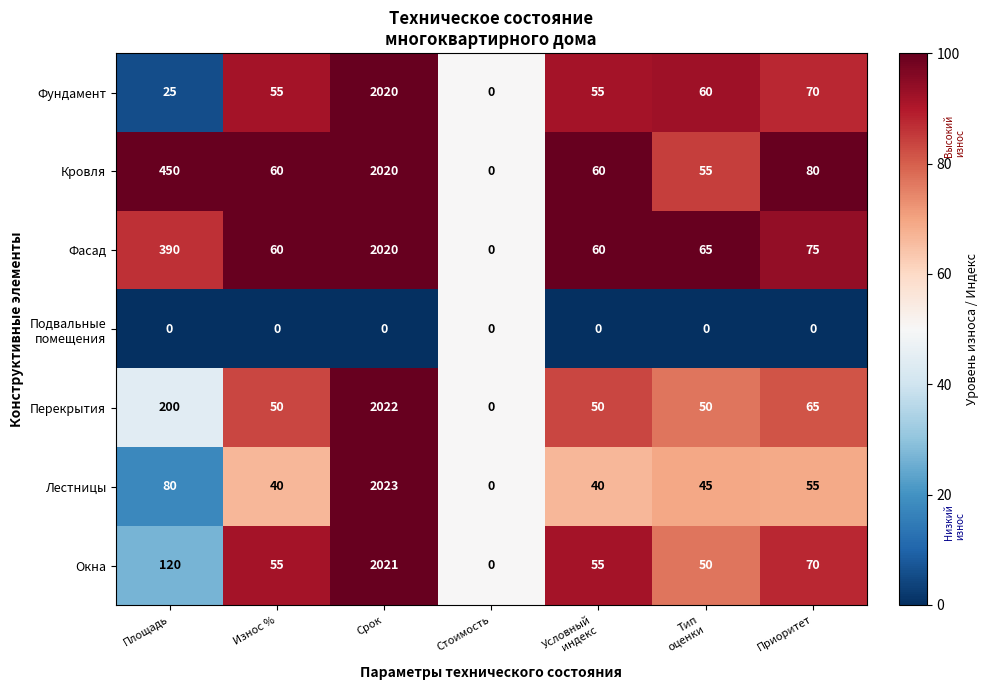

At which label does Перекрытия first exceed 50?

Площадь